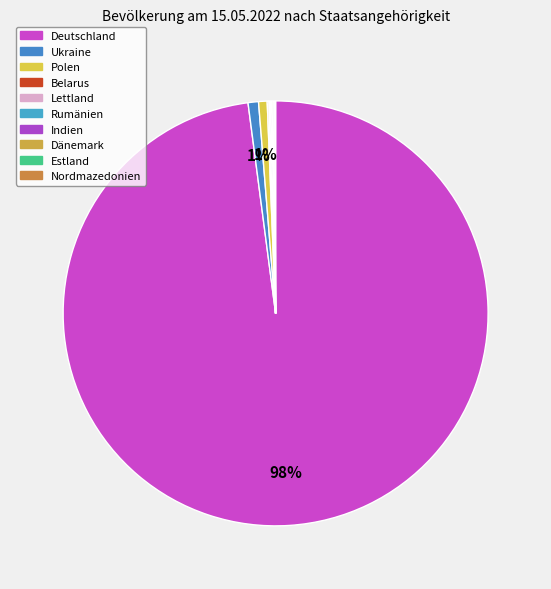

The Estland slice represents 0% of the pie. True or false?

True